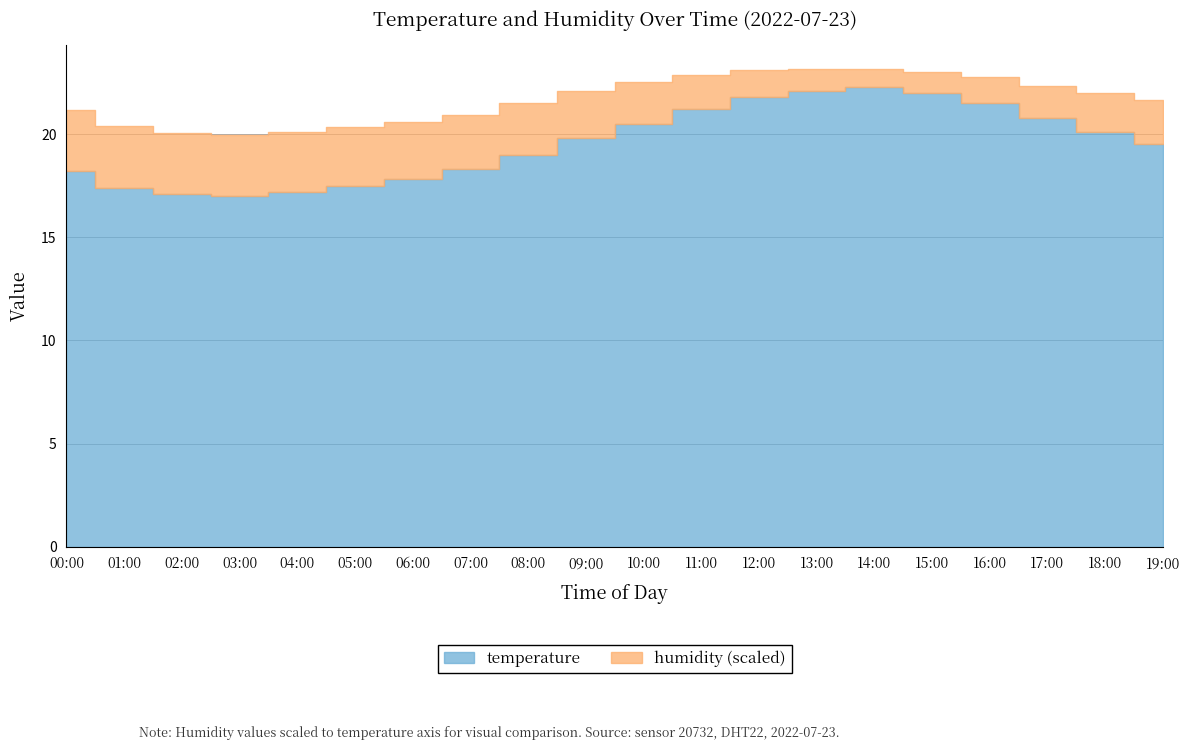

How many interior local peaks does the temperature series have?

1